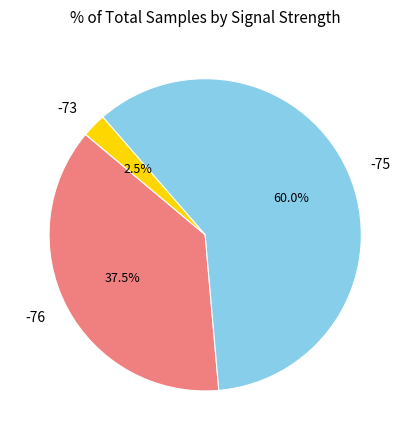

Rank the categories by value from lowest to highest.

-73, -76, -75